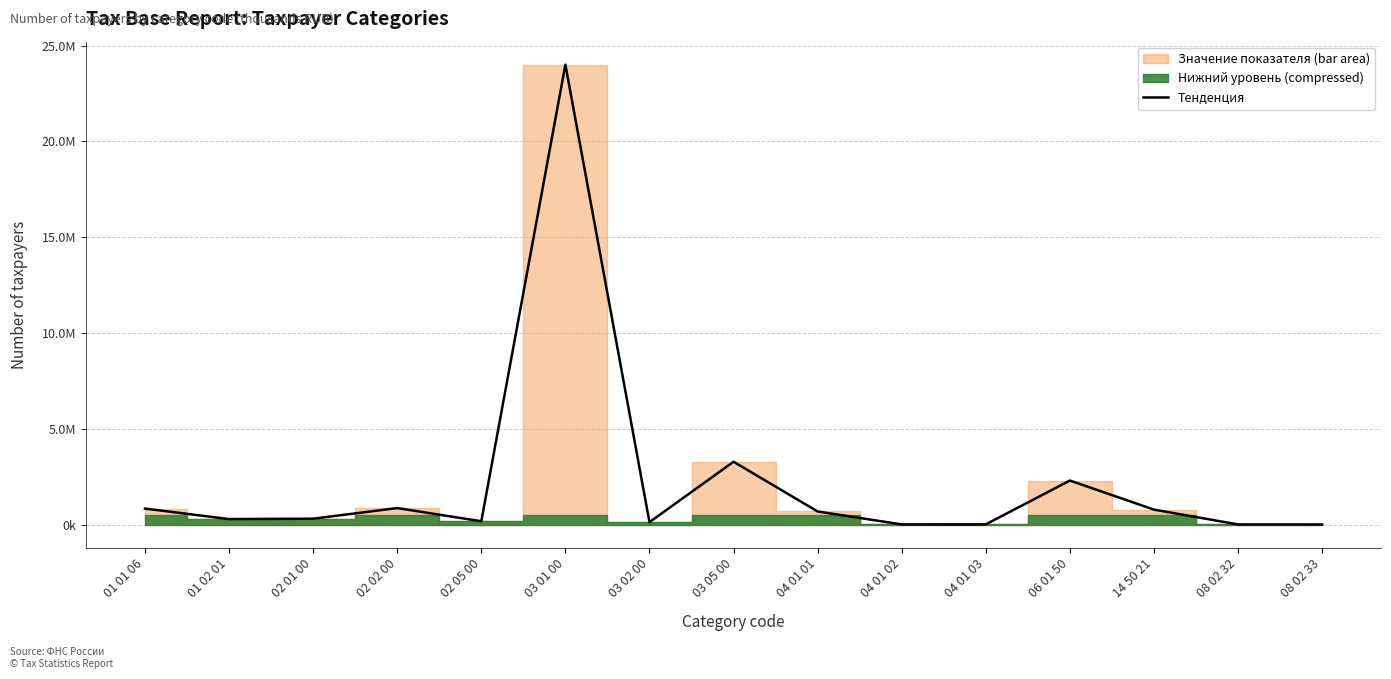

How many lines are shown in the chart?

1